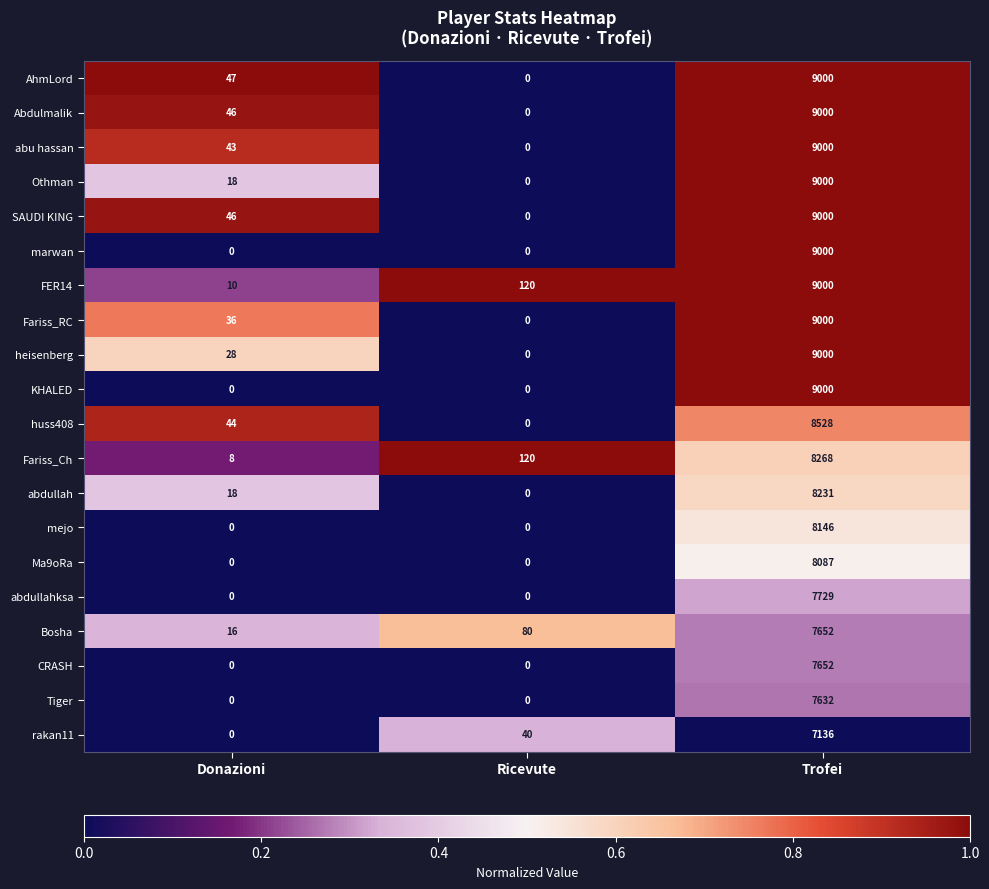

How many categories are shown in the chart?

3